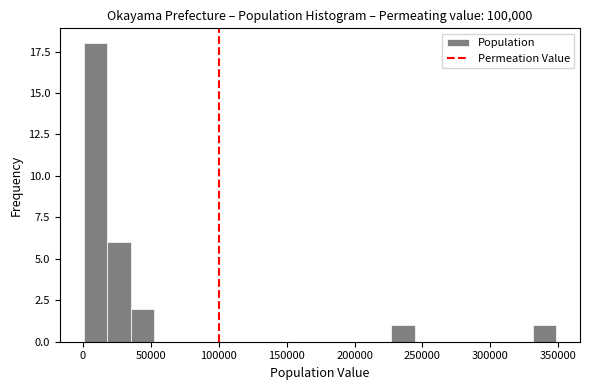

Read against the x-axis, roughly where is the centre of the tallest bar?

10000